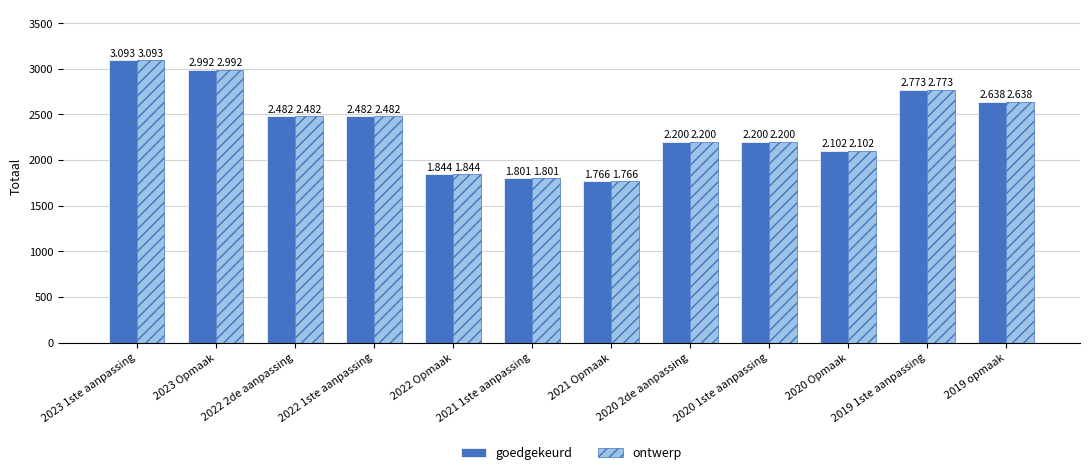

Are the bars grouped side by side (vs. stacked)?

Yes